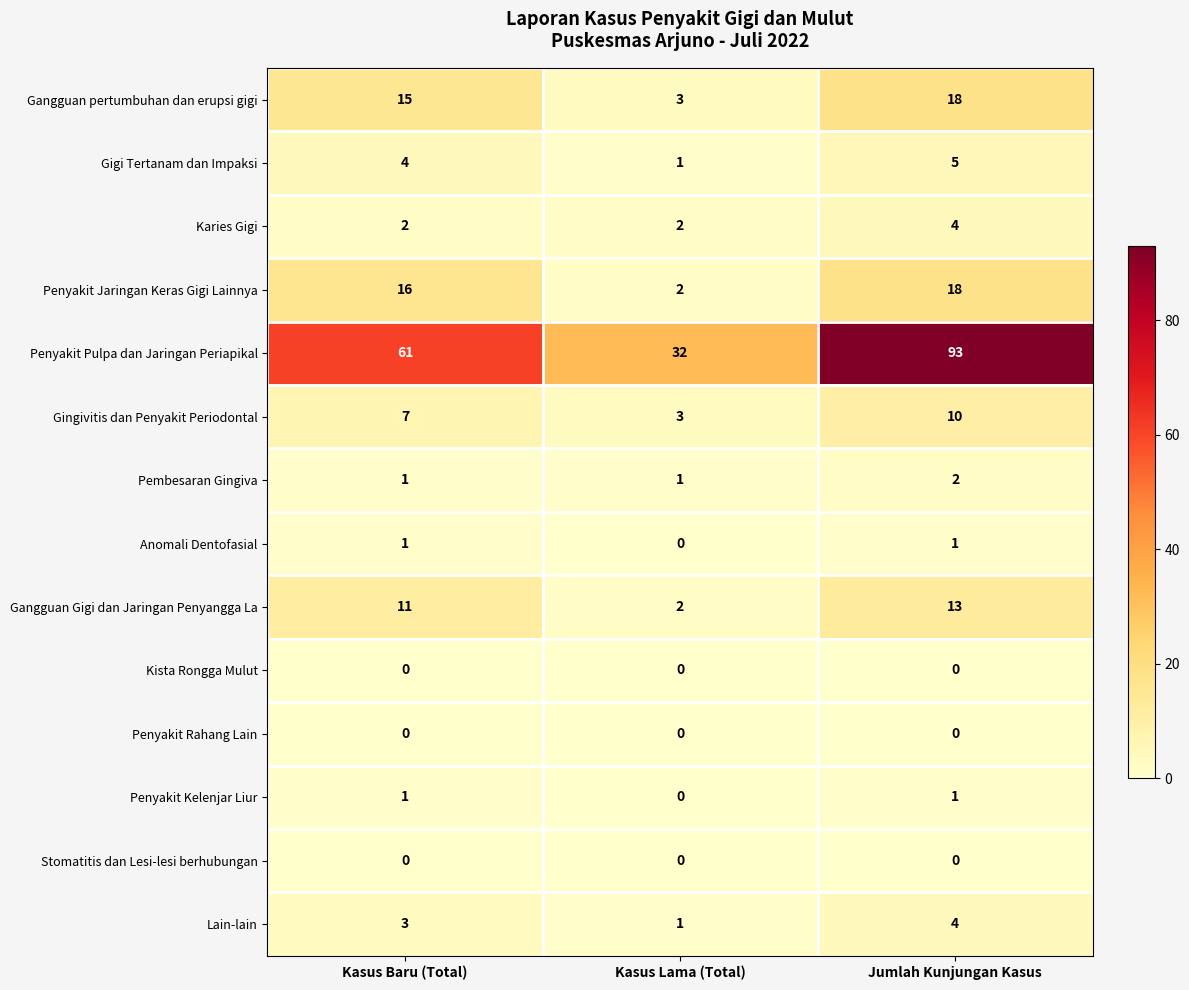

The value of Gangguan Gigi dan Jaringan Penyangga La at Jumlah Kunjungan Kasus is 5. True or false?

False